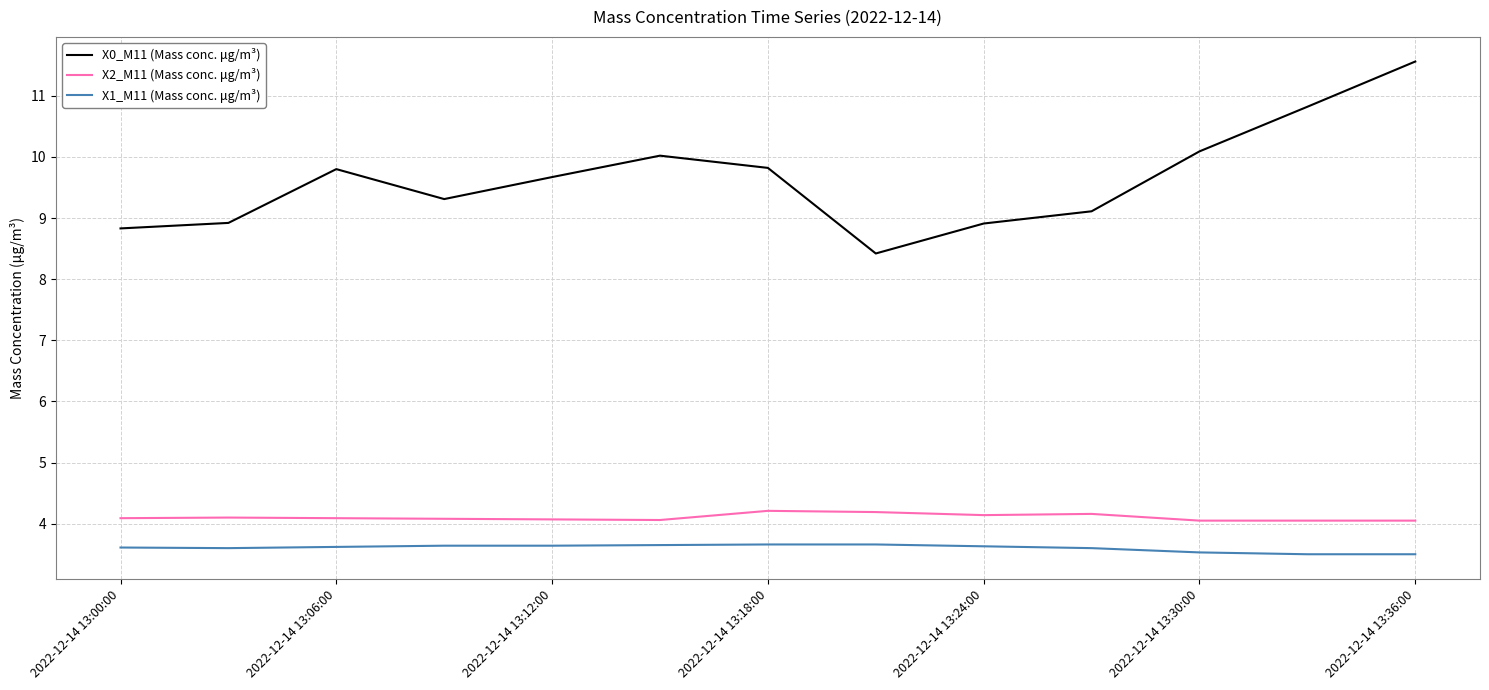

How many lines are shown in the chart?

3